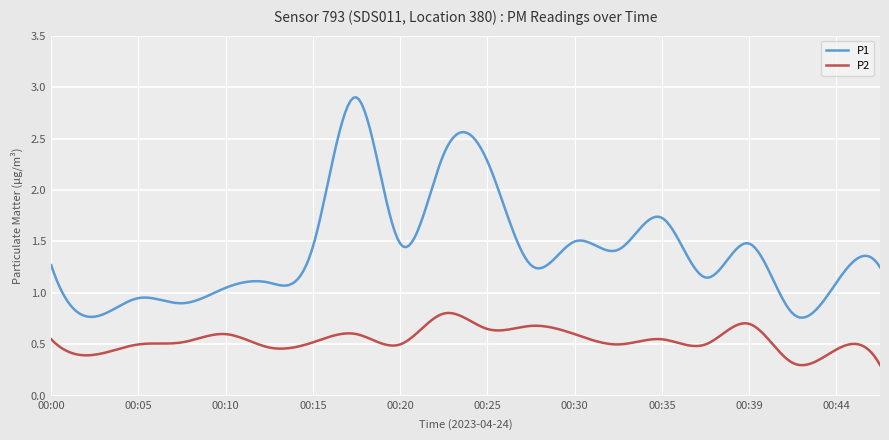

What is the difference between the second highest and second lowest values in the P1 series?

2.1